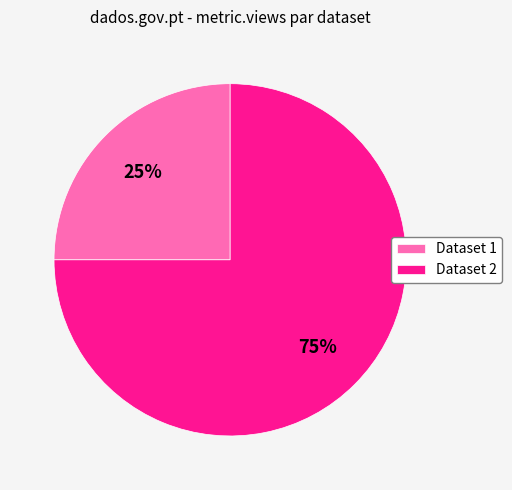

Combined, do Dataset 2 and Dataset 1 account for over 50%?

Yes